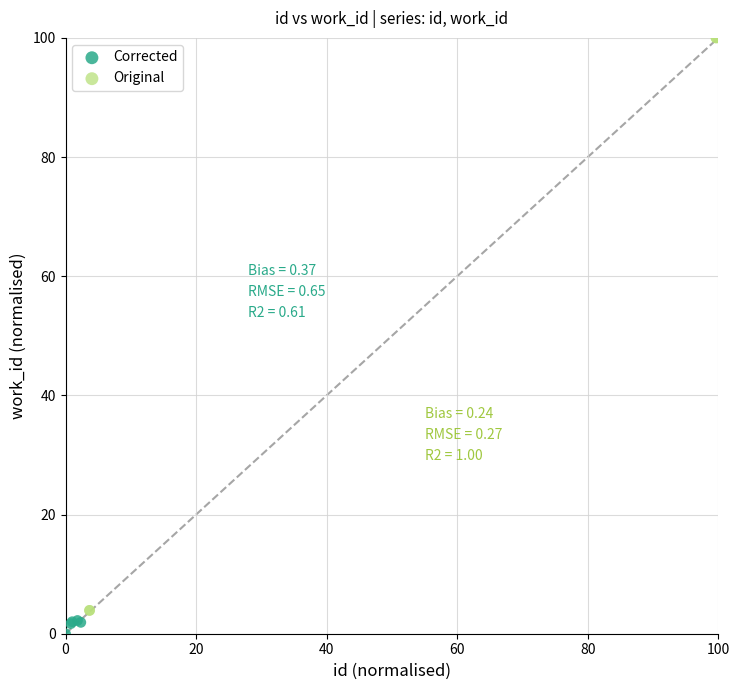

Which series has the largest Y range (max minus min)?

Original